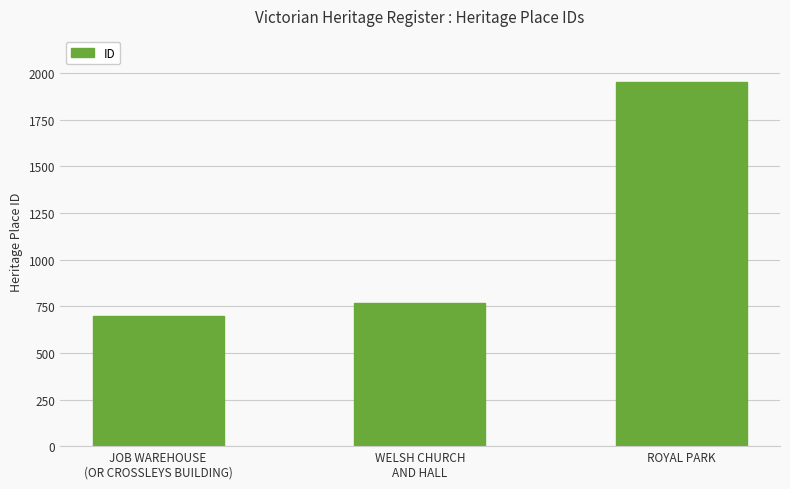

The chart shows a value of 1131 at JOB WAREHOUSE
(OR CROSSLEYS BUILDING). True or false?

False